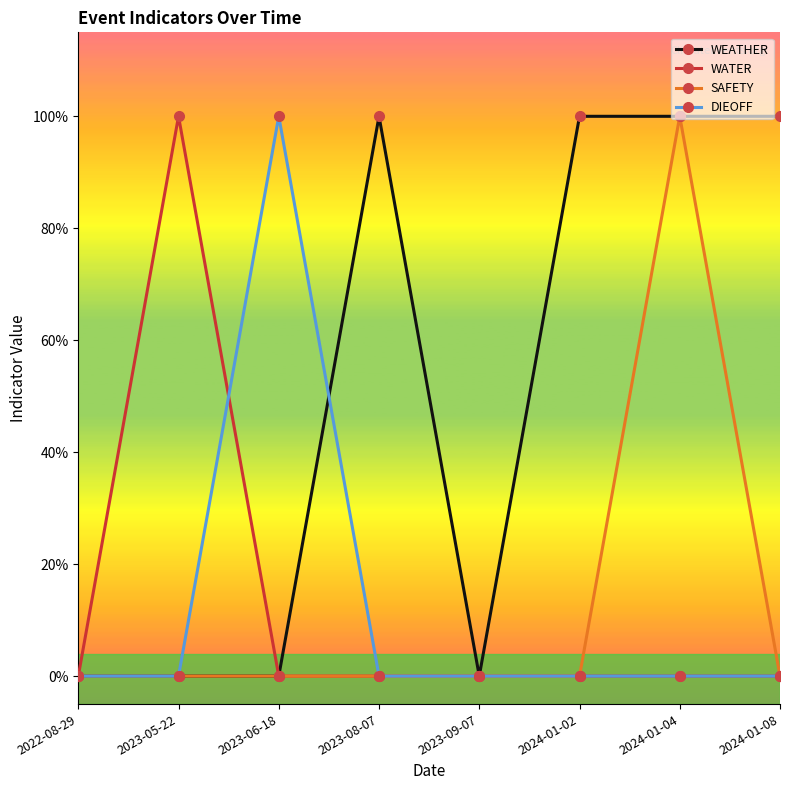

How many interior local peaks does the DIEOFF series have?

1